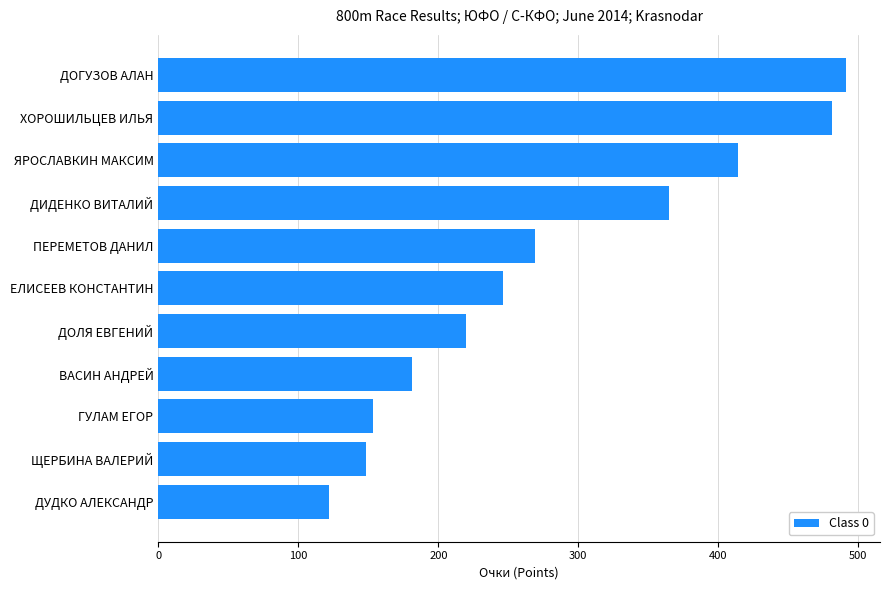

How many data points does each series have?

11